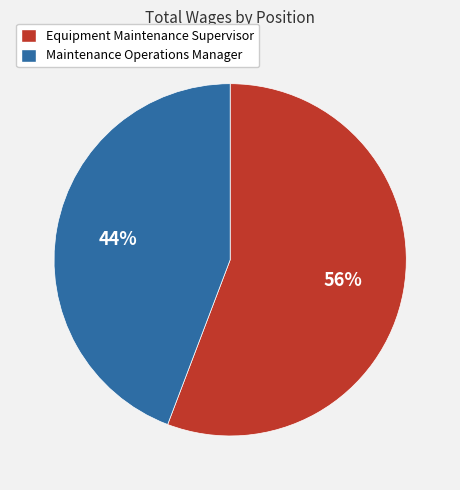

Count the number of slices in the pie.

2